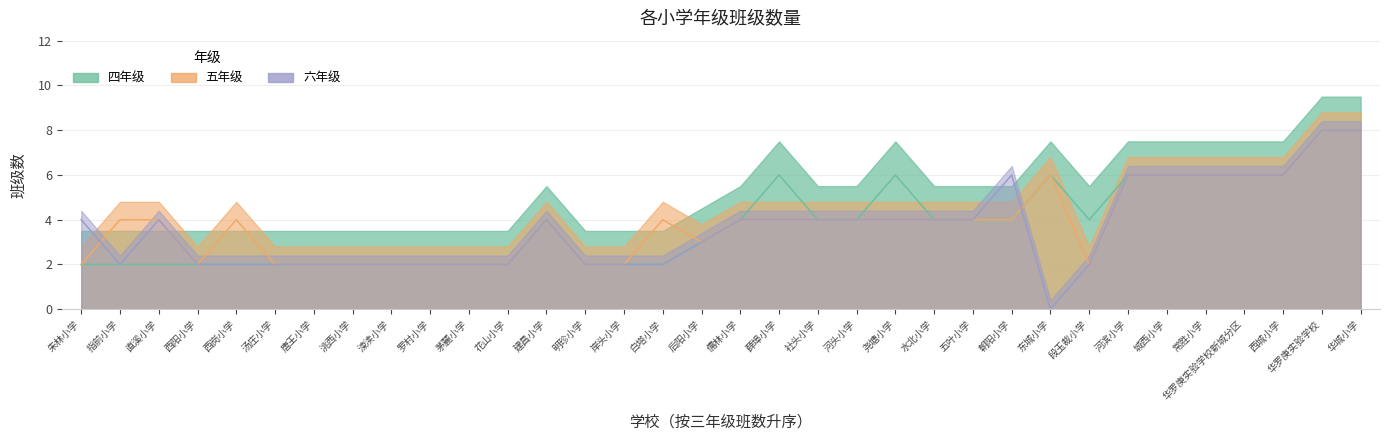

Rank the categories by 四年级 value from lowest to highest.

朱林小学, 指前小学, 直溪小学, 西阳小学, 西岗小学, 洮西小学, 唐王小学, 汤庄小学, 涑渎小学, 明珍小学, 茅麓小学, 罗村小学, 花山小学, 白塔小学, 岸头小学, 后阳小学, 五叶小学, 水北小学, 社头小学, 儒林小学, 建昌小学, 河头小学, 段玉裁小学, 朝阳小学, 尧塘小学, 薛埠小学, 西城小学, 华罗庚实验学校新城分区, 河滨小学, 东城小学, 城西小学, 常胜小学, 华罗庚实验学校, 华城小学